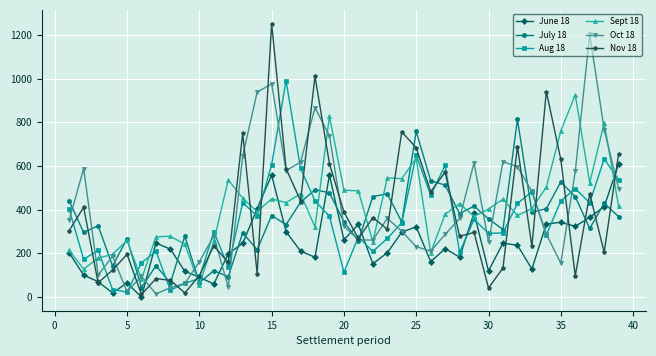

How many lines are shown in the chart?

6